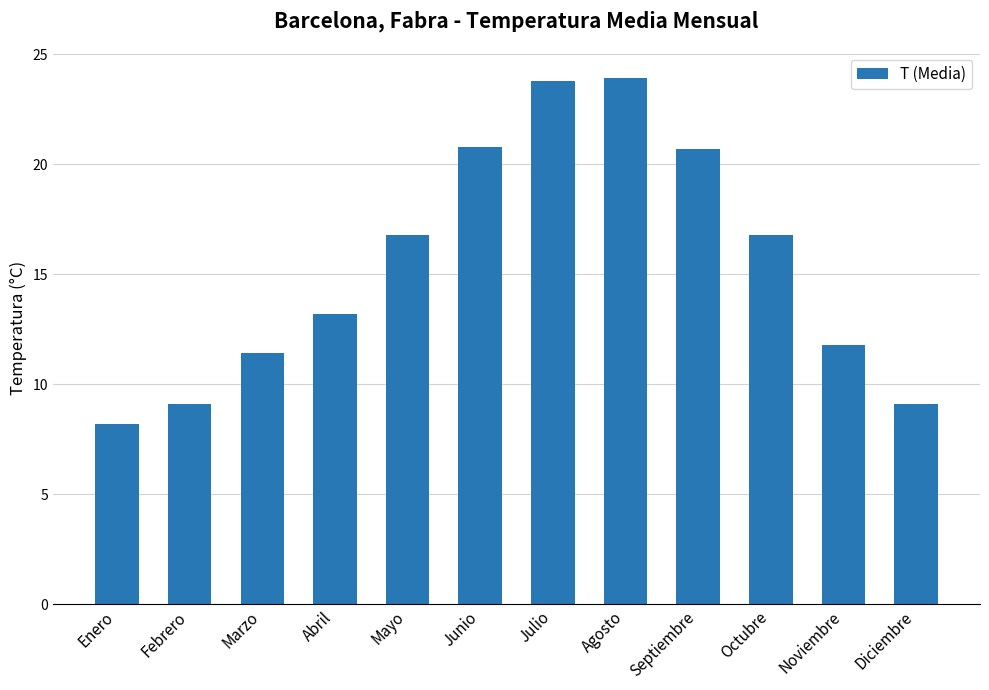

Count the number of values greater than 16.

6